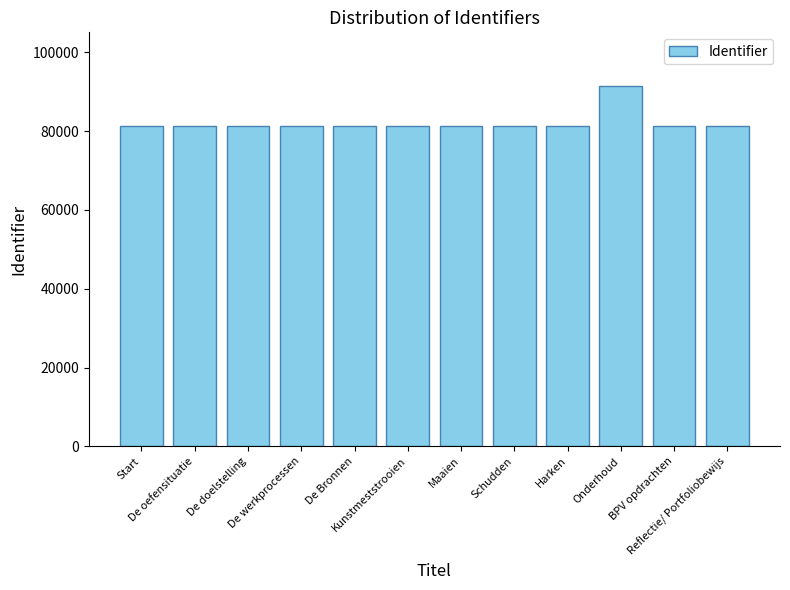

How many values are below 81293?

6